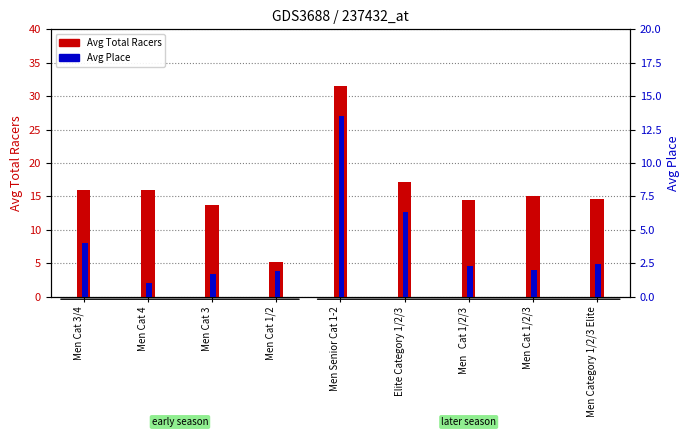

What is the sum of the Avg Place values at Men   Cat 1/2/3 and Men Cat 3/4?

6.3